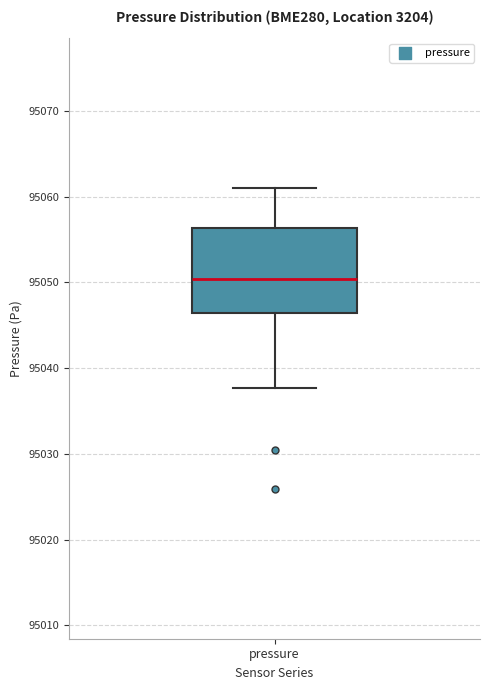

Read this box plot against the y-axis: the position of the median line, the range covered by the box, and the ends of both whiskers. The values are not printed on the chart, so give them approximately, as read against the axis.

median 95050, box 95046 to 95056, whiskers 95038 to 95061